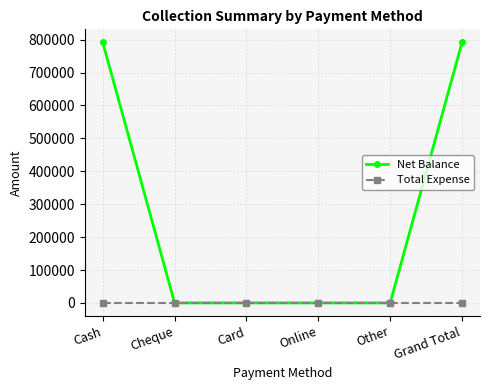

True or false: Net Balance has more than 2 interior local peaks.

False